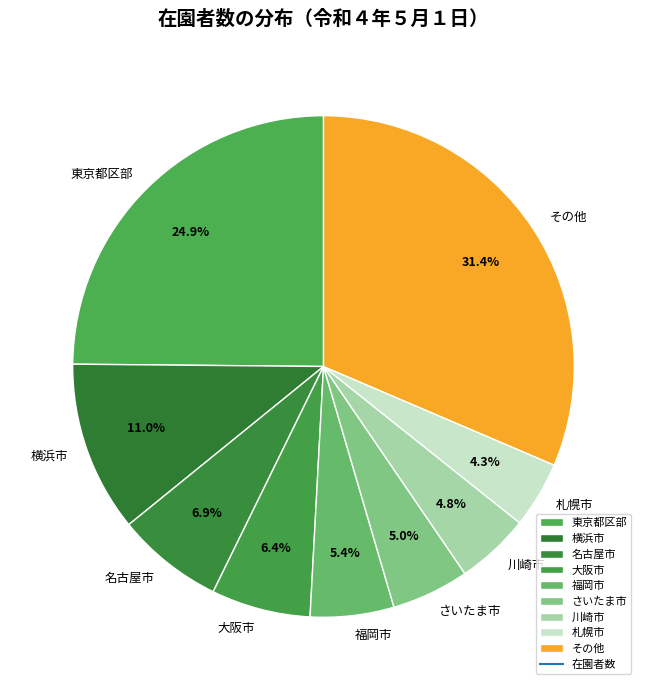

To the nearest percent, what percentage of the pie is 川崎市?

5%